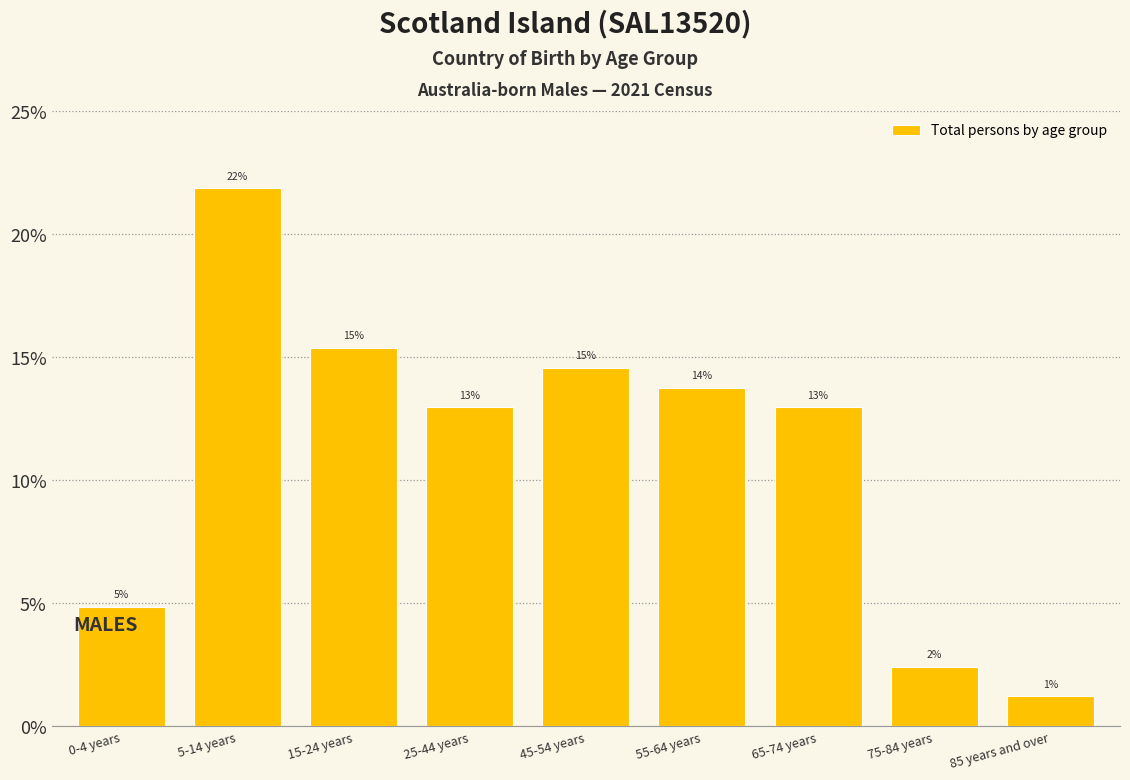

How many bars are there in total?

9